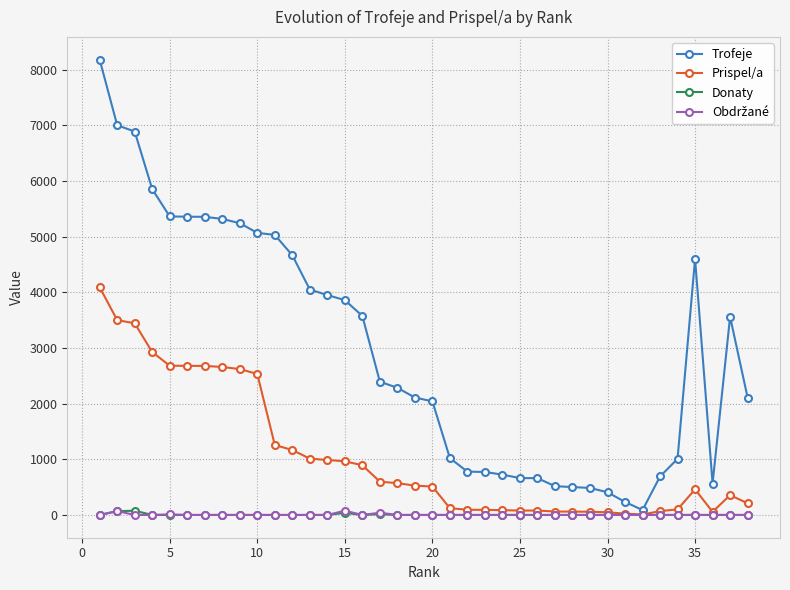

Does the chart have visible grid lines?

Yes